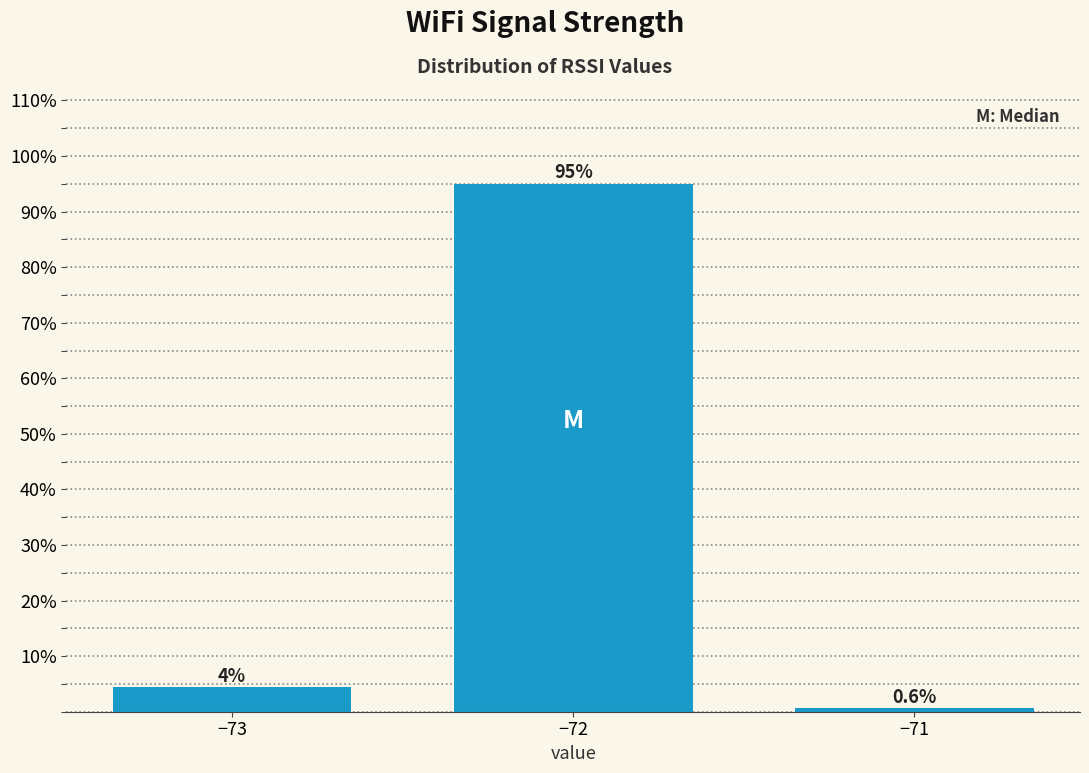

Reading right to left, transcribe all the data shown in this chart.

−71=0.6	−72=95.0	−73=4.4